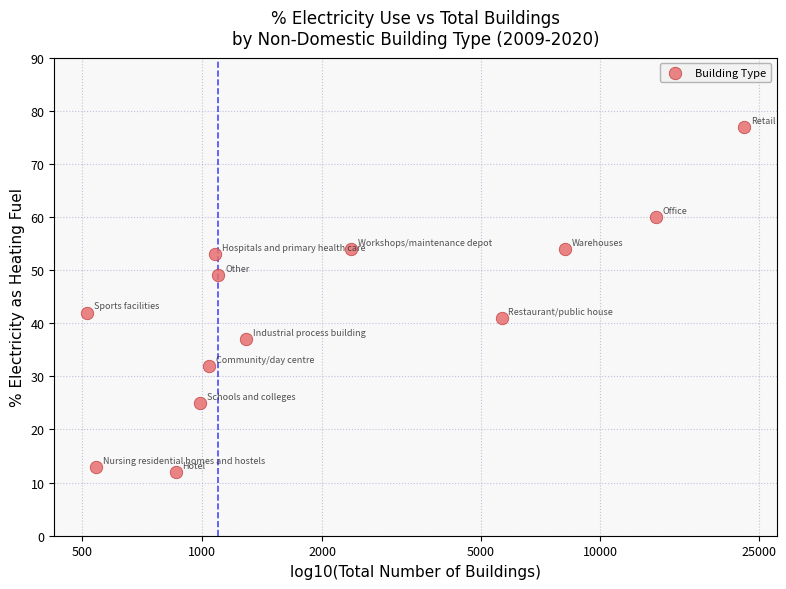

What Y value in the scatter plot is closest to 44?

42